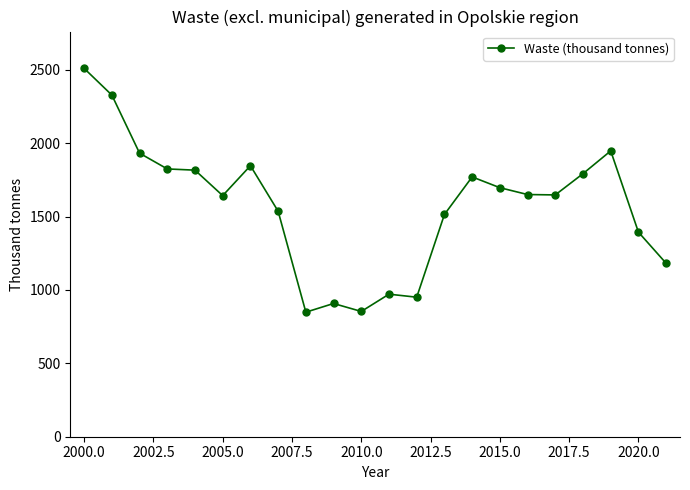

True or false: the data has more than 1 interior local peaks.

True